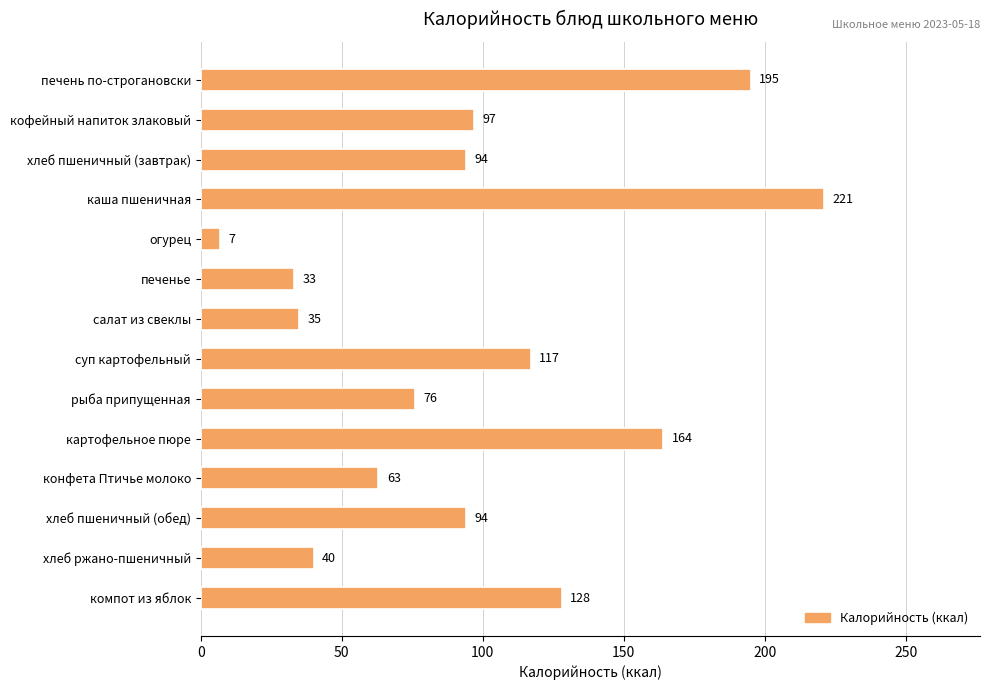

Reading top to bottom, transcribe all the data shown in this chart.

печень по-строгановски=195	кофейный напиток злаковый=97	хлеб пшеничный (завтрак)=94	каша пшеничная=221	огурец=7	печенье=33	салат из свеклы=35	суп картофельный=117	рыба припущенная=76	картофельное пюре=164	конфета Птичье молоко=63	хлеб пшеничный (обед)=94	хлеб ржано-пшеничный=40	компот из яблок=128